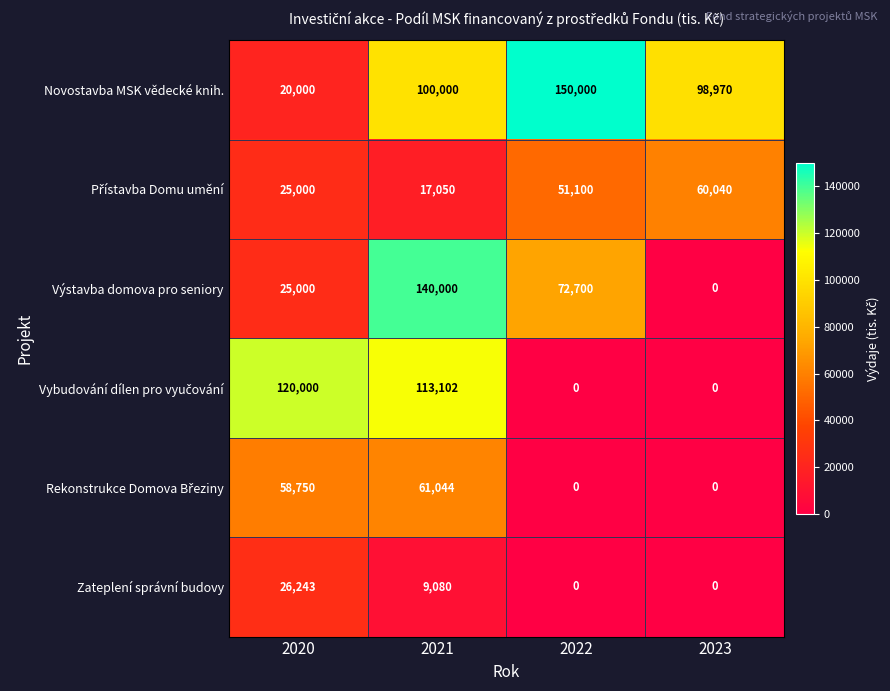

How many data points does each series have?

4